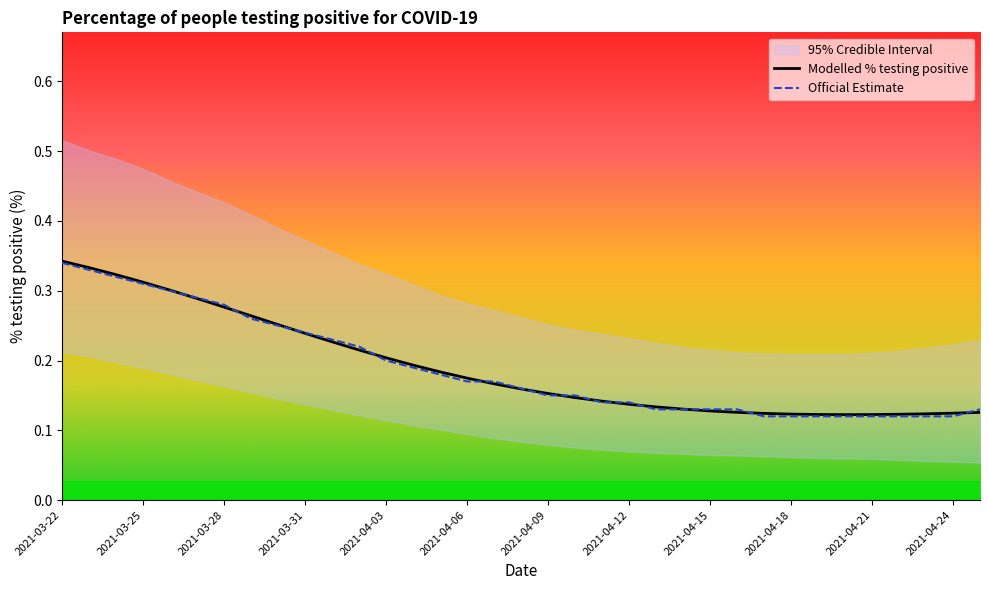

What is the highest value of the Modelled % testing positive series?

0.3